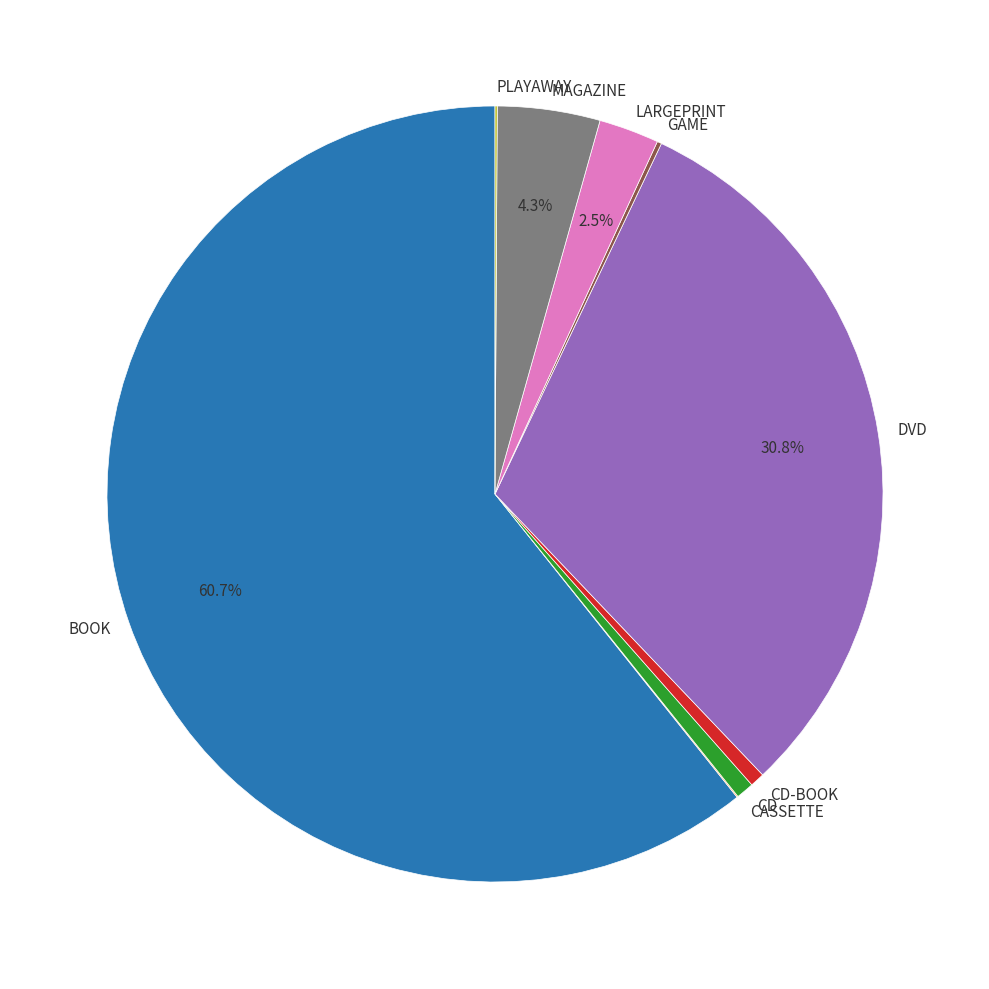

To the nearest percent, what is the difference between the largest and smallest slice percentages?

61%